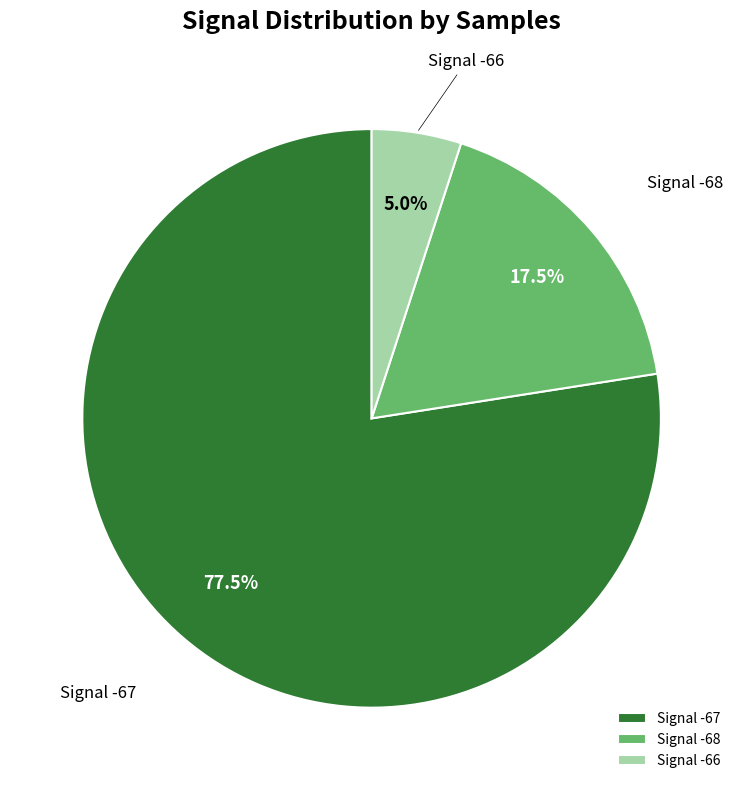

Which category has the smallest portion of the pie?

Signal -66